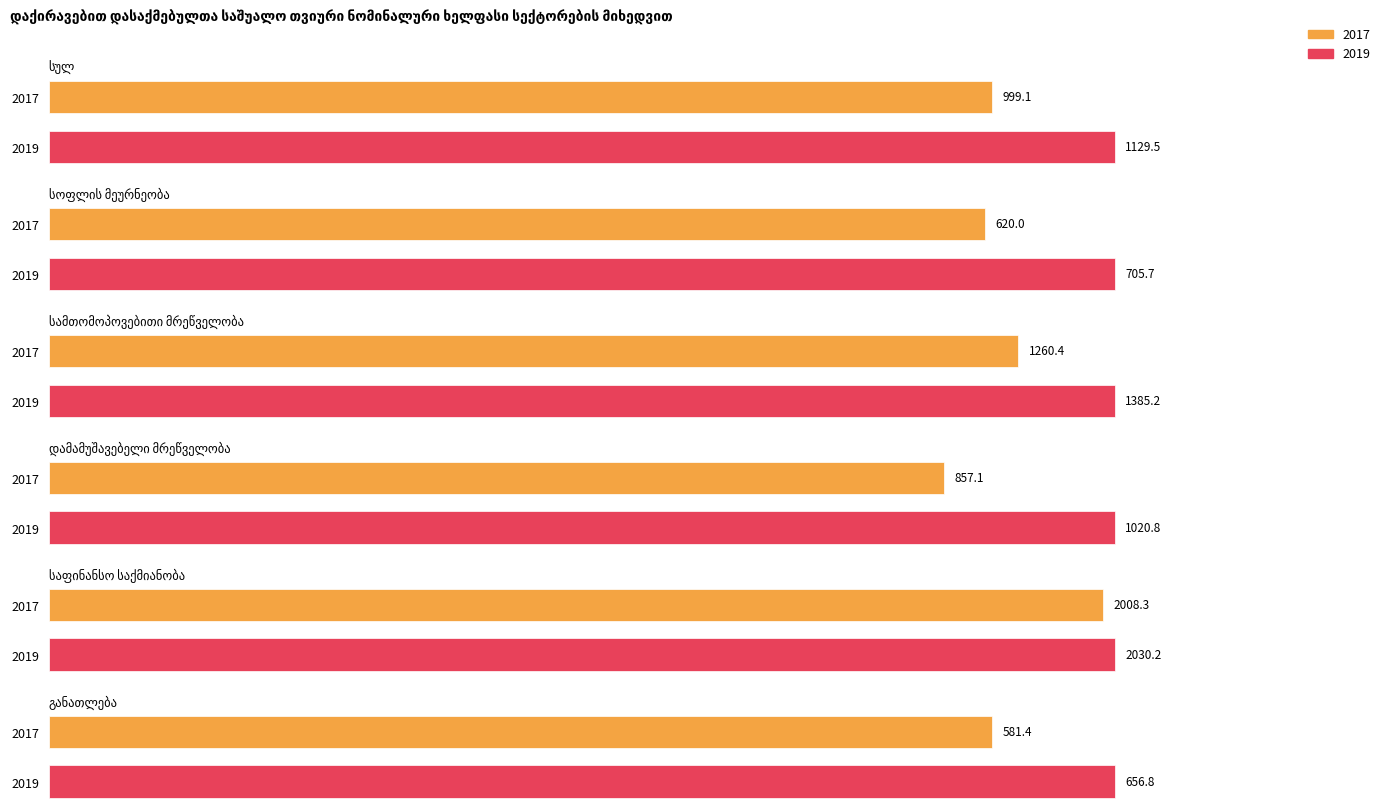

Which series has the largest total across all categories?

საფინანსო საქმიანობა